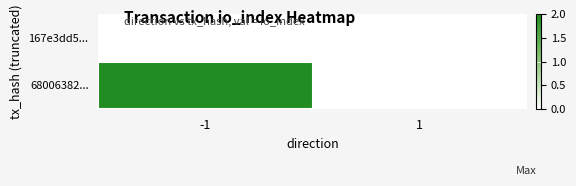

At which category is the sum across all series the highest?

-1